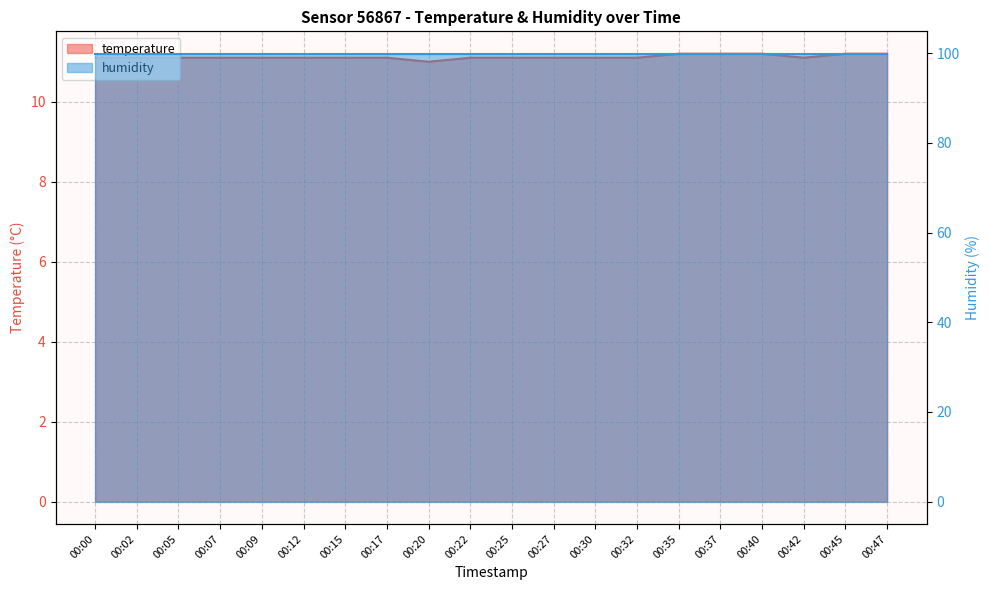

True or false: there are more than 2 points higher than both neighbors.

False